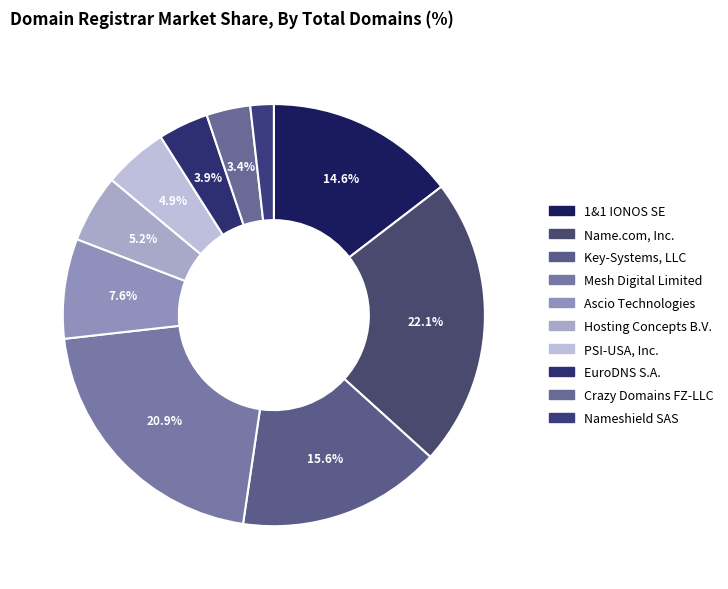

To the nearest percent, what percentage of the pie is Crazy Domains FZ-LLC?

3%